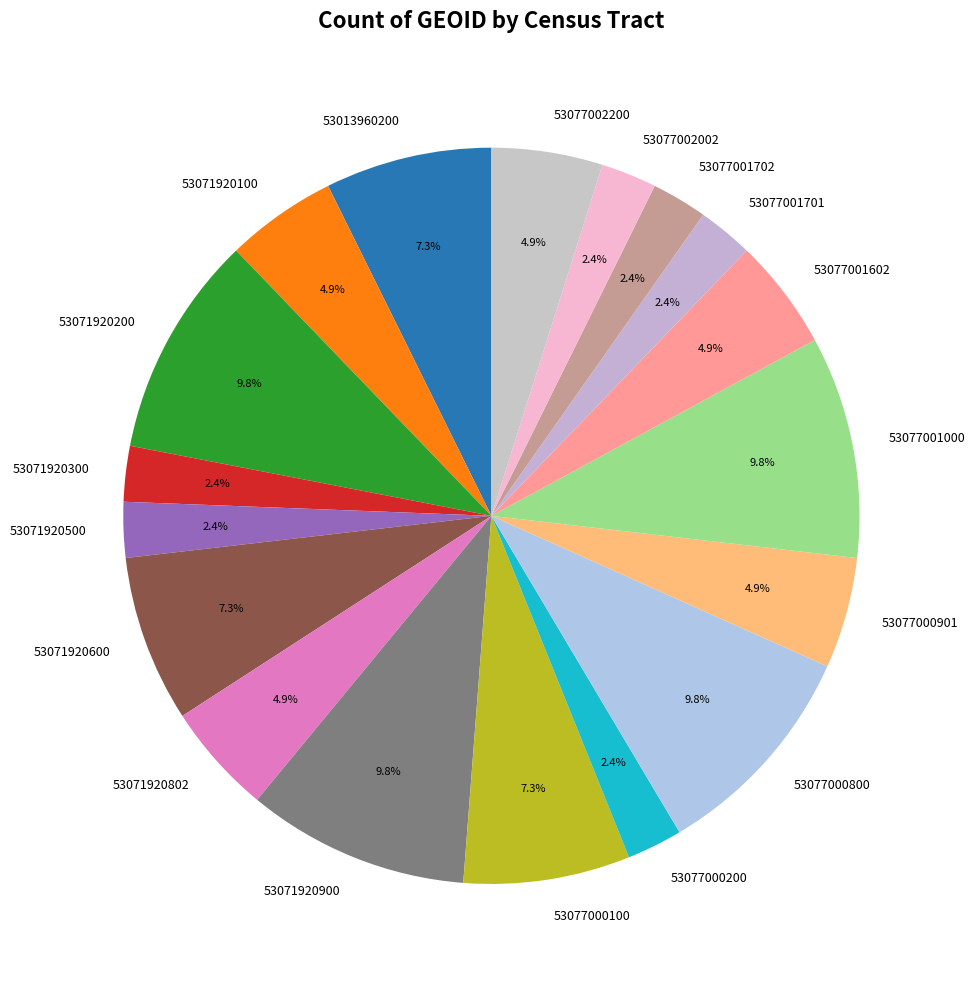

Is it true that 53071920100 is 5% of the pie?

True